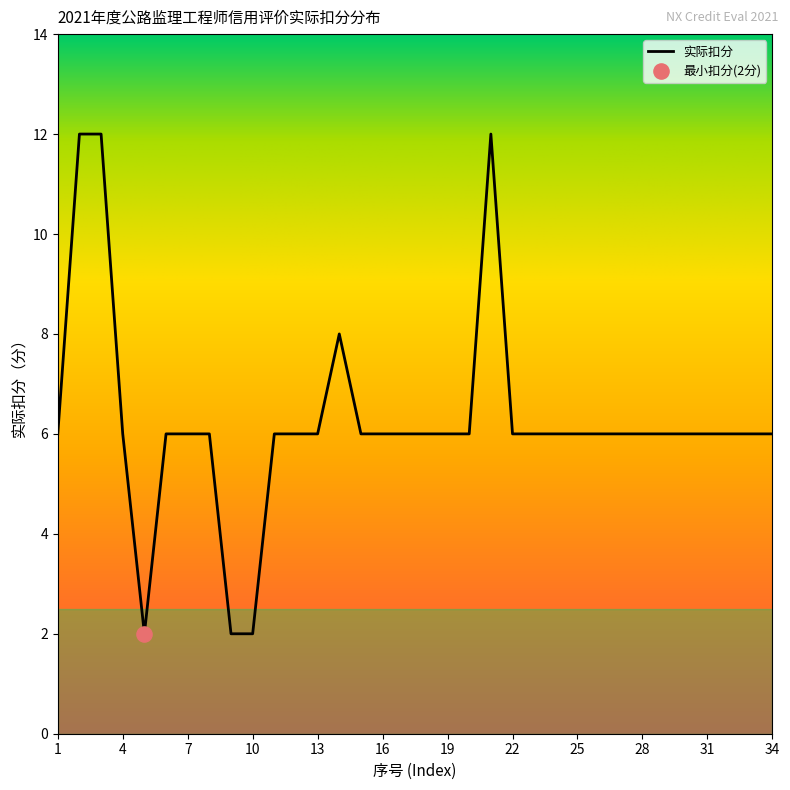

What is the difference between the maximum and minimum values?

10